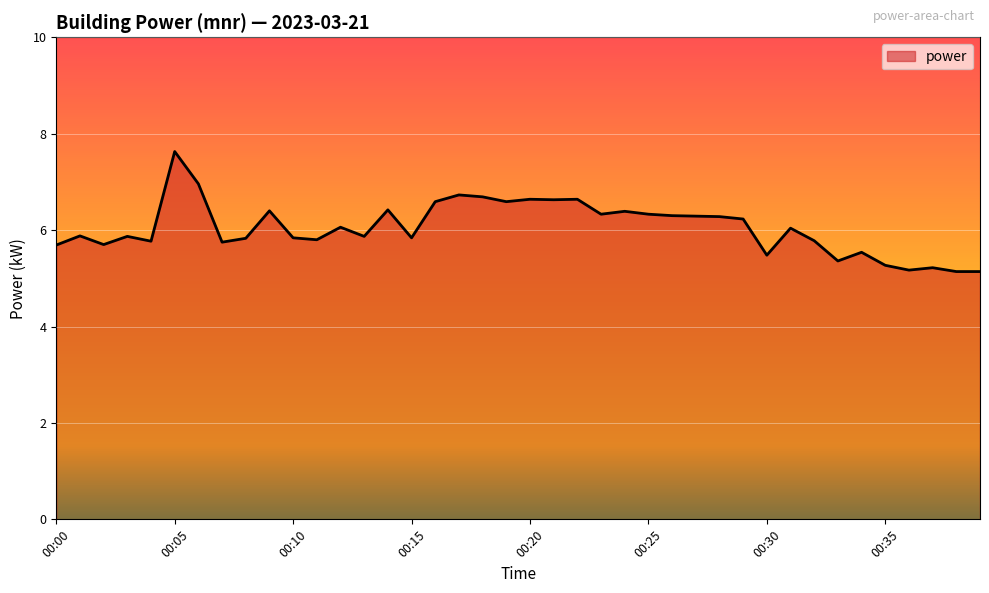

What is the difference between the maximum and minimum values?

2.5